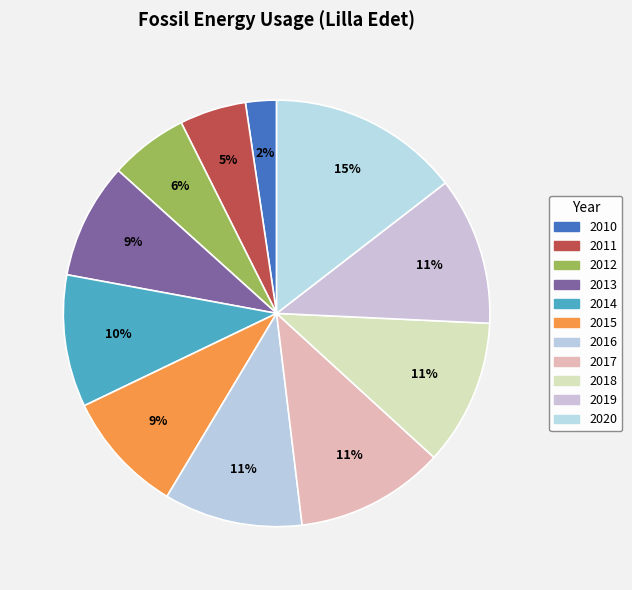

How many slices are in this pie chart?

11